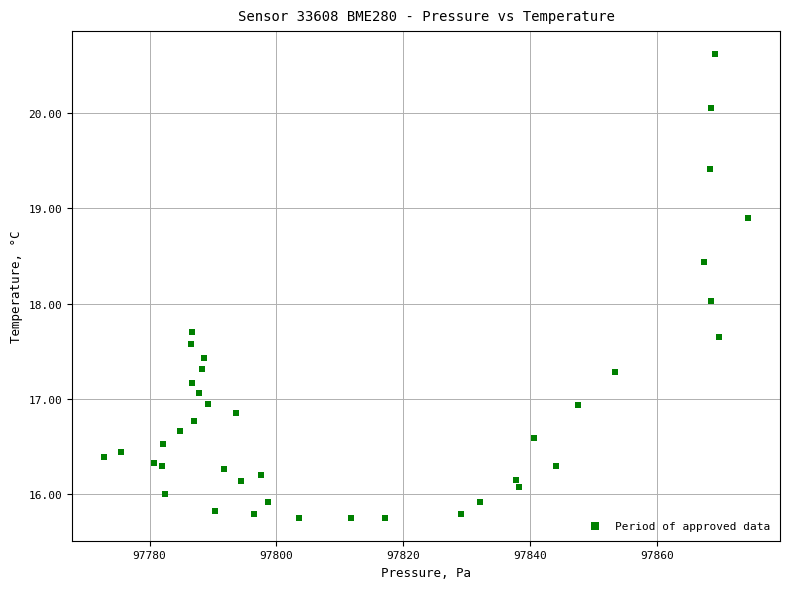

What is the range of X values (max minus min)?

101.5